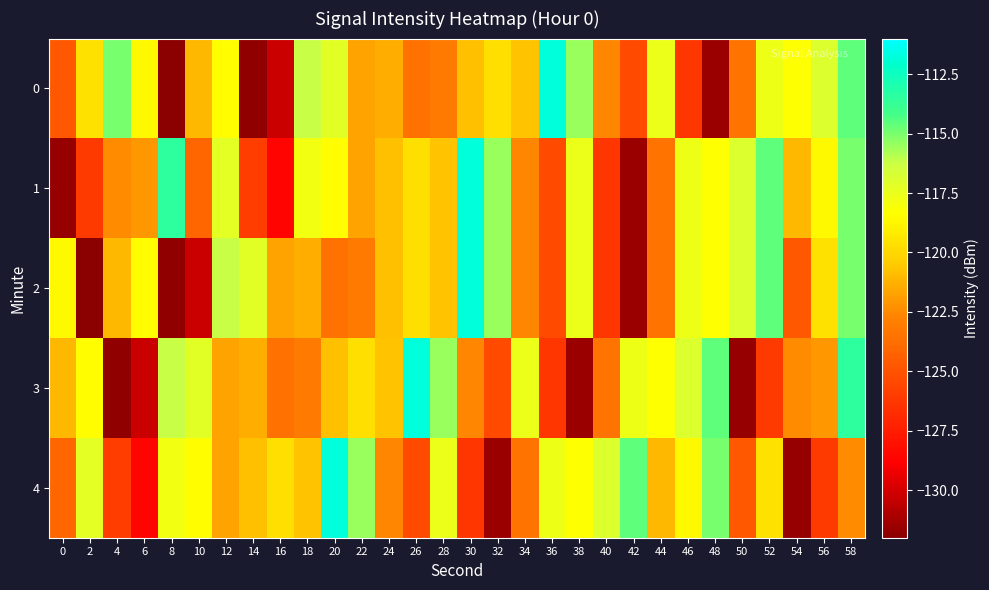

Reading left to right, transcribe all the data shown in this chart.

0: 0=-124.7	2=-119.6	4=-115.0	6=-118.6	8=-132.1	10=-121.0	12=-118.4	14=-131.8	16=-130.3	18=-116.2	20=-117.2	22=-121.7	24=-121.4	26=-123.6	28=-123.2	30=-120.8	32=-119.7	34=-120.8	36=-111.7	38=-115.4	40=-122.6	42=-125.4	44=-117.6	46=-126.3	48=-131.5	50=-123.5	52=-117.7	54=-118.4	56=-116.9	58=-114.6
1: 0=-131.6	2=-126.1	4=-122.5	6=-122.1	8=-113.5	10=-124.1	12=-117.3	14=-126.0	16=-128.6	18=-117.9	20=-118.4	22=-121.7	24=-120.8	26=-119.7	28=-120.8	30=-111.7	32=-115.4	34=-122.6	36=-125.4	38=-117.6	40=-126.3	42=-131.5	44=-123.5	46=-117.7	48=-118.4	50=-116.9	52=-114.6	54=-121.0	56=-118.6	58=-115.0
2: 0=-118.6	2=-132.1	4=-121.0	6=-118.4	8=-131.8	10=-130.3	12=-116.2	14=-117.2	16=-121.7	18=-121.4	20=-123.6	22=-123.2	24=-120.8	26=-119.7	28=-120.8	30=-111.7	32=-115.4	34=-122.6	36=-125.4	38=-117.6	40=-126.3	42=-131.5	44=-123.5	46=-117.7	48=-118.4	50=-116.9	52=-114.6	54=-124.7	56=-119.6	58=-115.0
3: 0=-121.0	2=-118.4	4=-131.8	6=-130.3	8=-116.2	10=-117.2	12=-121.7	14=-121.4	16=-123.6	18=-123.2	20=-120.8	22=-119.7	24=-120.8	26=-111.7	28=-115.4	30=-122.6	32=-125.4	34=-117.6	36=-126.3	38=-131.5	40=-123.5	42=-117.7	44=-118.4	46=-116.9	48=-114.6	50=-131.6	52=-126.1	54=-122.5	56=-122.1	58=-113.5
4: 0=-124.1	2=-117.3	4=-126.0	6=-128.6	8=-117.9	10=-118.4	12=-121.7	14=-120.8	16=-119.7	18=-120.8	20=-111.7	22=-115.4	24=-122.6	26=-125.4	28=-117.6	30=-126.3	32=-131.5	34=-123.5	36=-117.7	38=-118.4	40=-116.9	42=-114.6	44=-121.0	46=-118.6	48=-115.0	50=-124.7	52=-119.6	54=-131.6	56=-126.1	58=-122.5